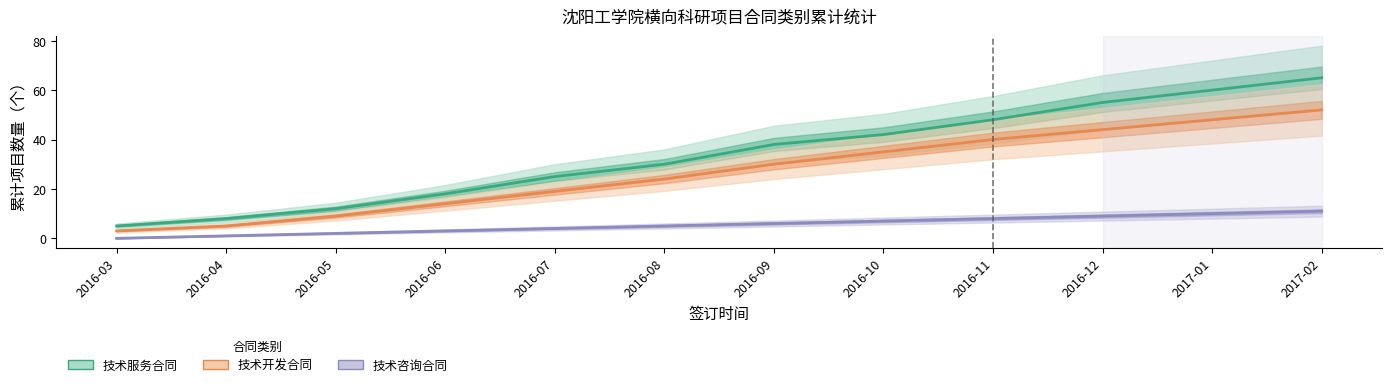

What is the difference between the second highest and second lowest values in the 技术服务合同 series?

52